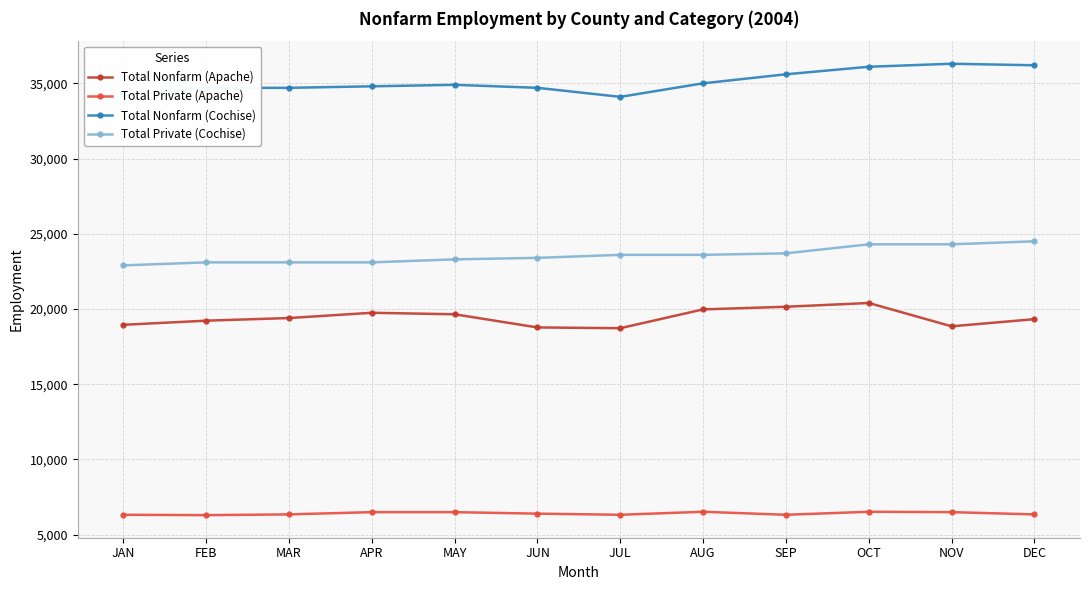

What is the maximum value shown in the chart?

36300